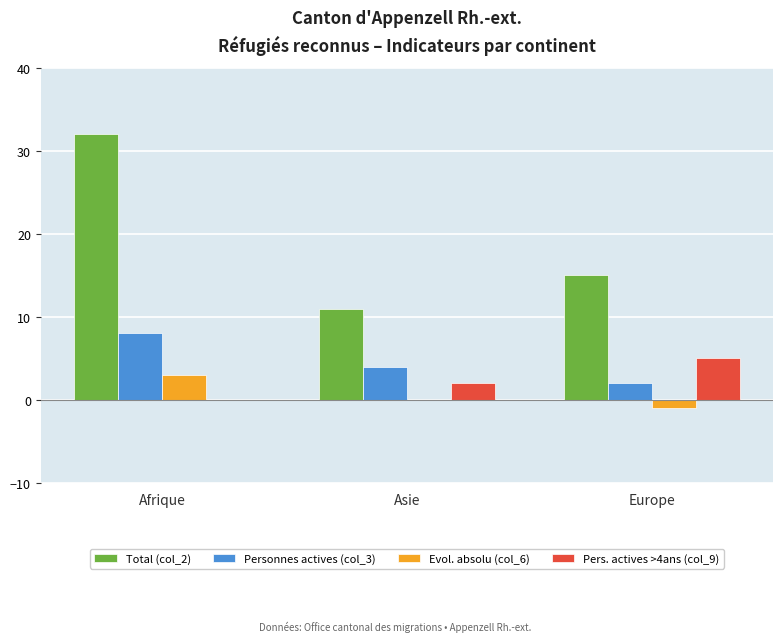

What are all the series names shown in the legend?

Total (col_2), Personnes actives (col_3), Evol. absolu (col_6), Pers. actives >4ans (col_9)